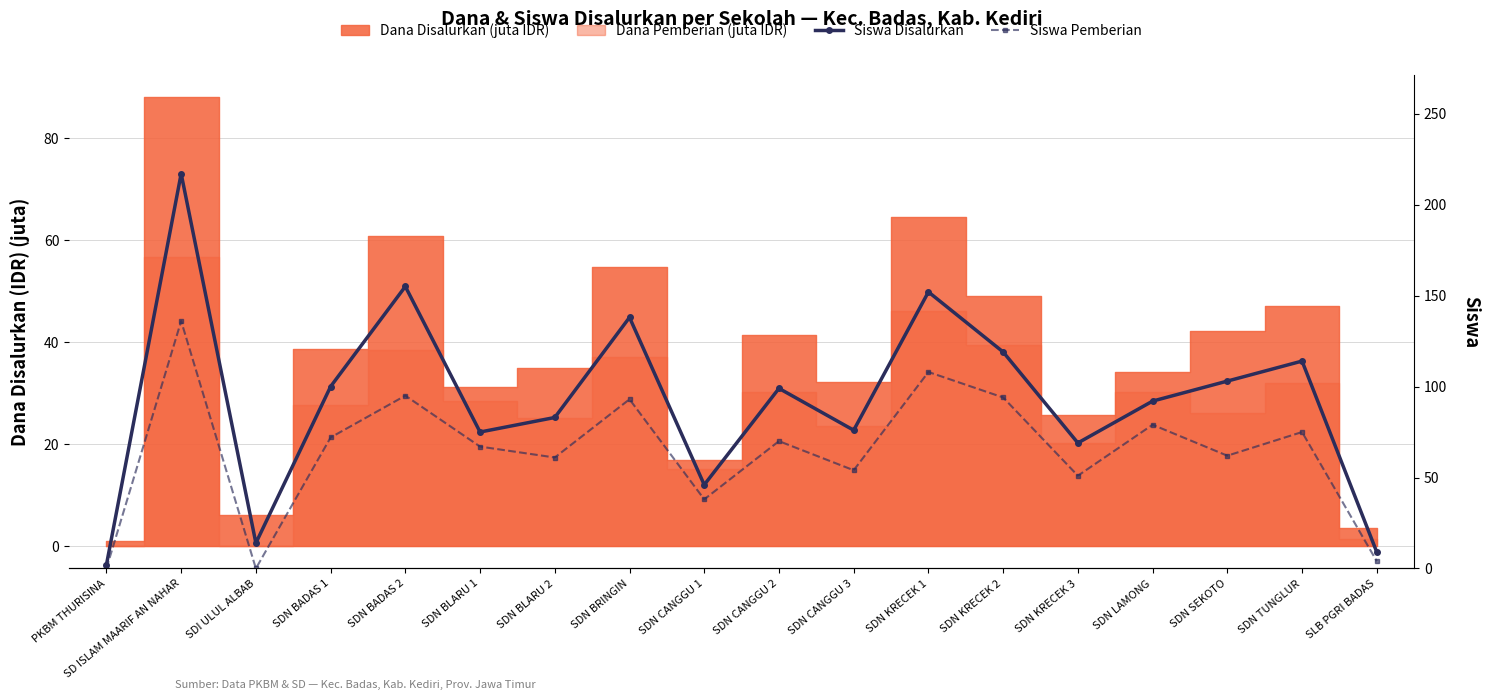

What is the label of the 7th point from the right?

SDN KRECEK 1